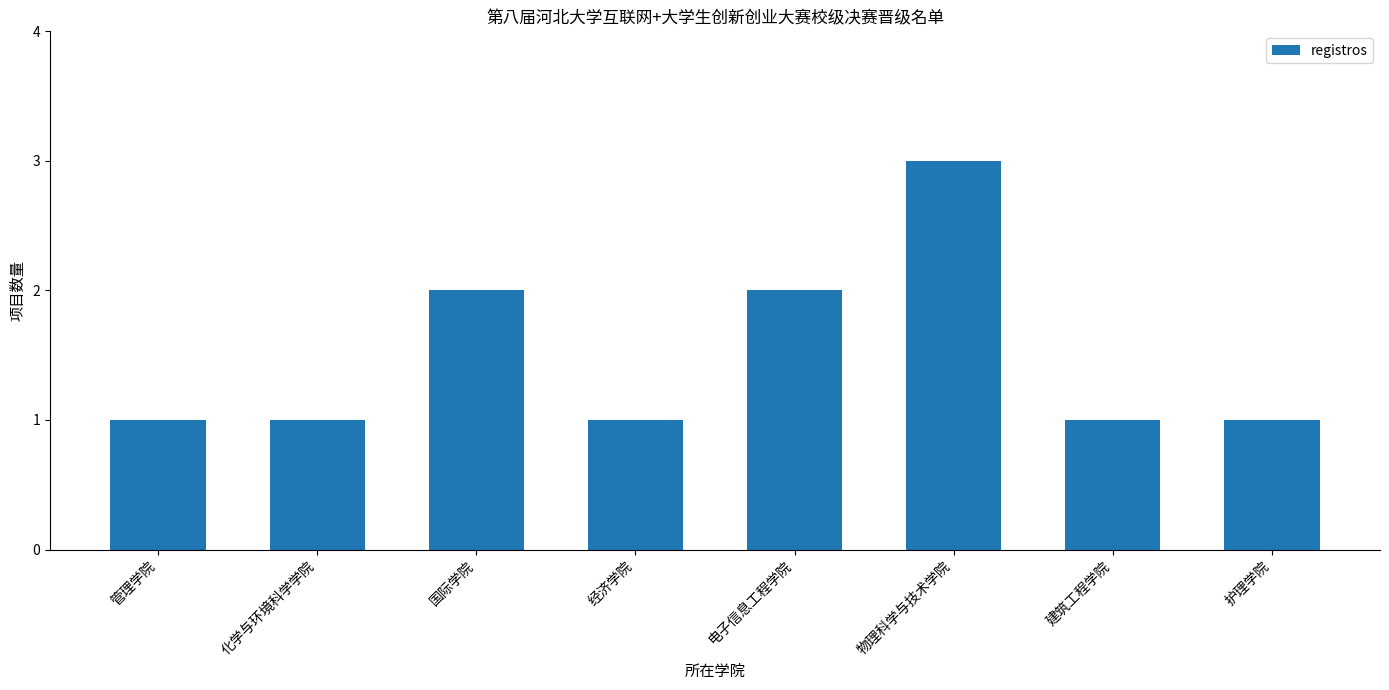

Count the number of categories in the chart.

8